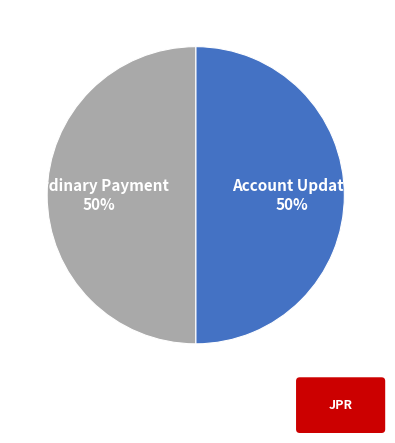

Approximately how many times larger is the value at Account Update compared to Ordinary Payment?

1.0